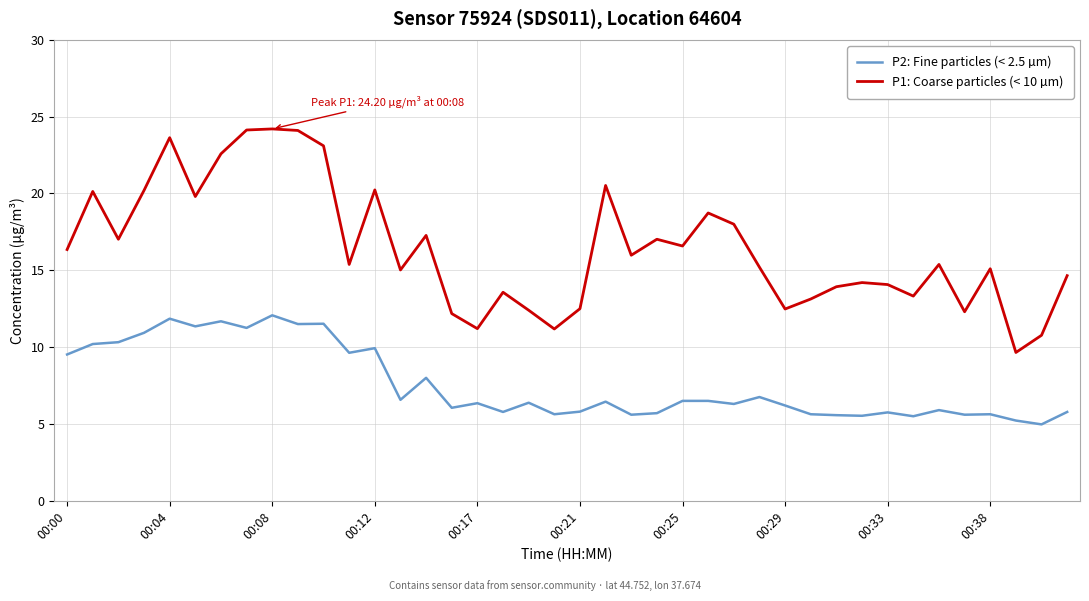

True or false: P1: Coarse particles (< 10 µm) and P2: Fine particles (< 2.5 µm) intersect in this chart.

False